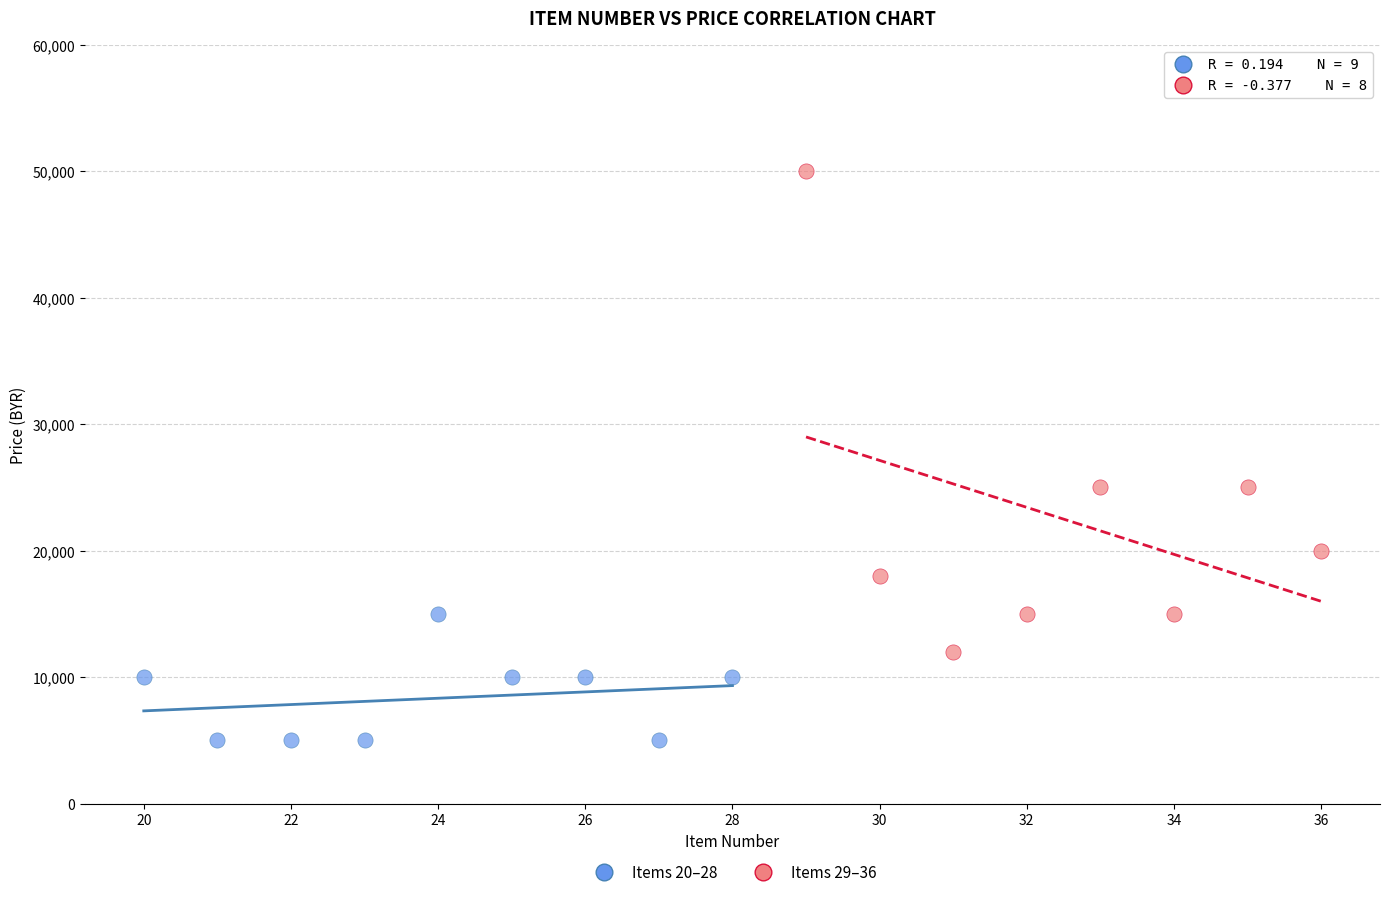

Which series reaches the maximum Y coordinate?

Items 29–36